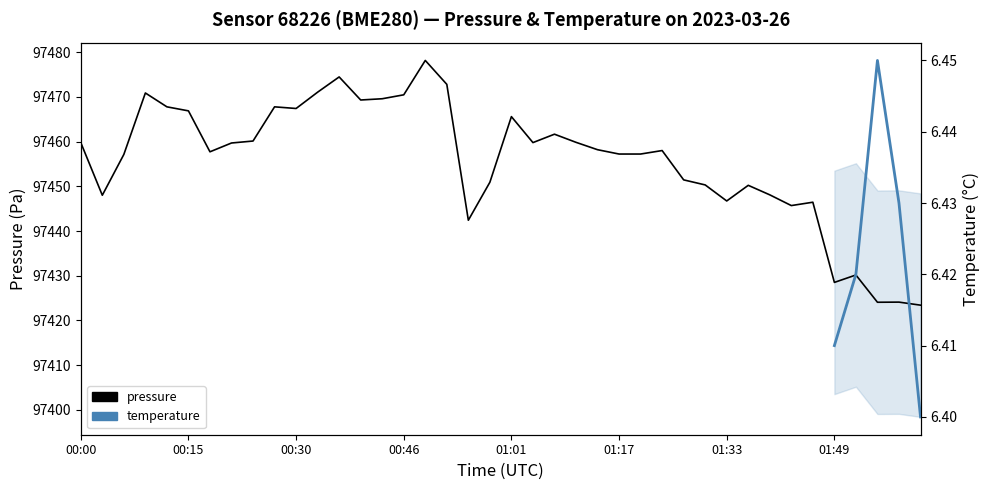

Rank the categories by value from highest to lowest.

00:49, 00:37, 00:52, 00:34, 00:09, 00:46, 00:43, 00:40, 00:12, 00:27, 00:30, 00:15, 01:01, 01:07, 00:24, 01:10, 00:00, 01:04, 00:21, 01:14, 01:23, 00:18, 01:17, 01:20, 00:06, 01:27, 00:58, 01:30, 01:36, 01:39, 00:03, 01:33, 01:46, 01:43, 00:55, 01:52, 01:49, 01:58, 01:55, 02:02